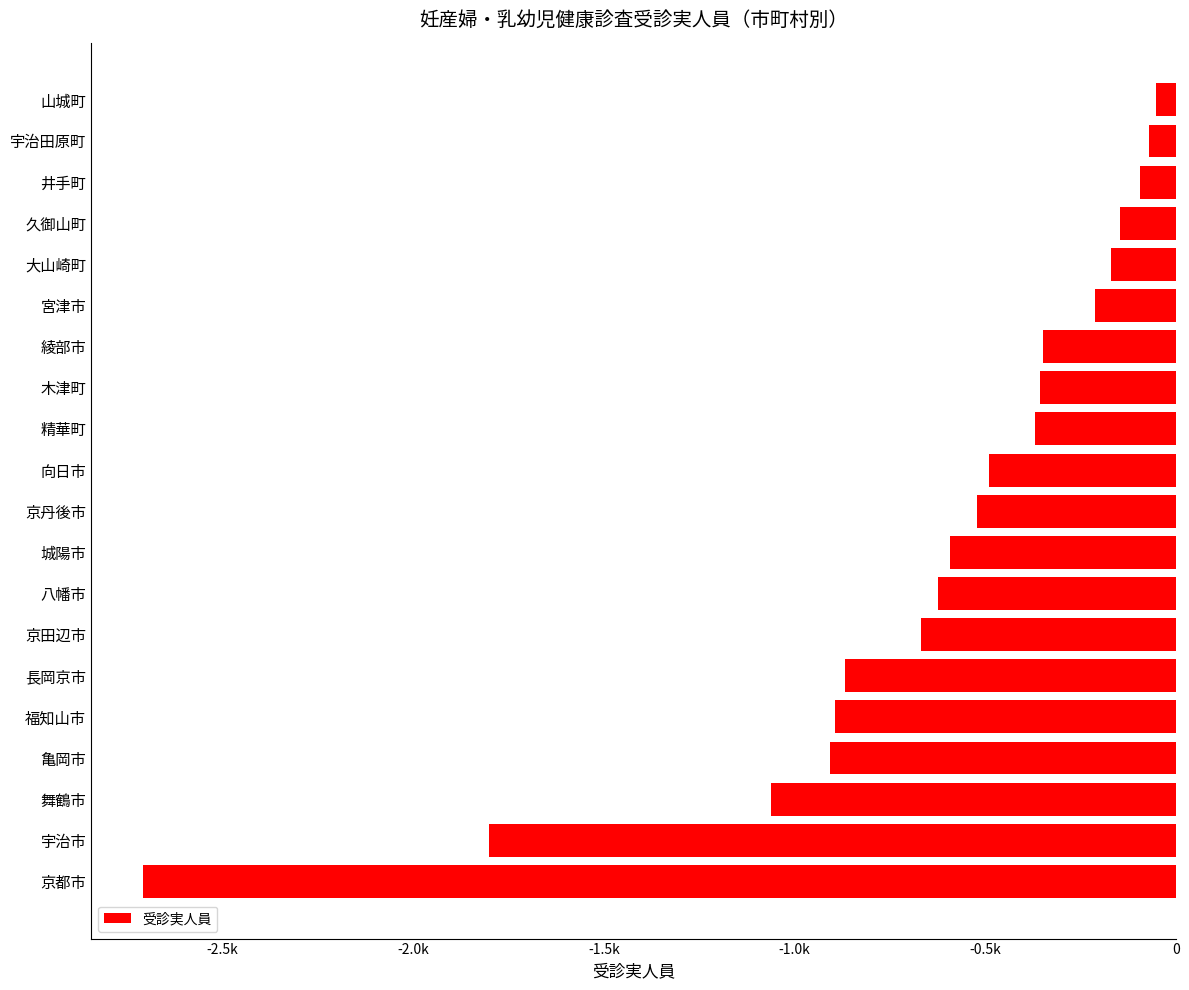

Does the chart contain any negative values?

Yes